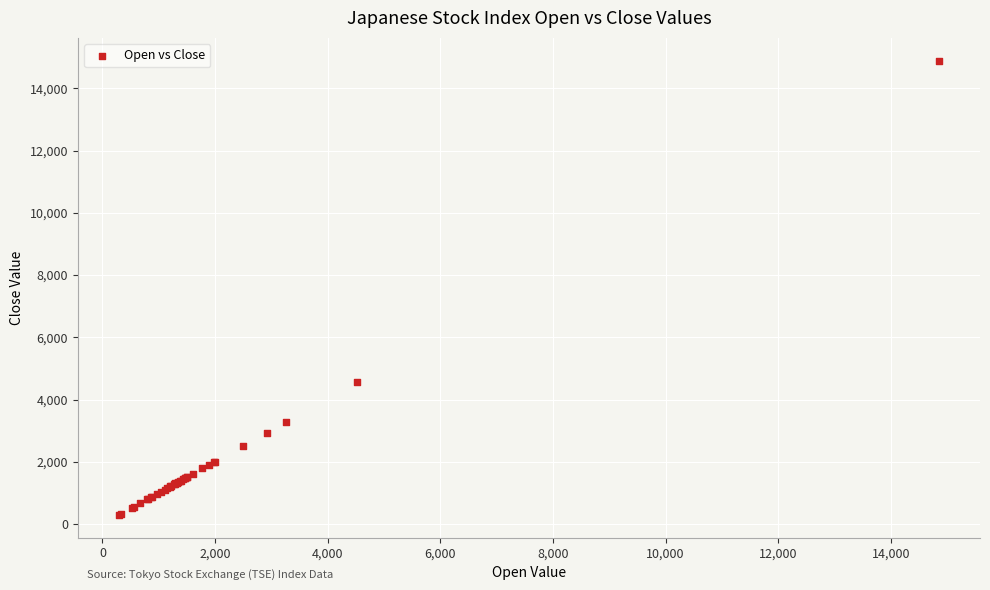

What Y value in the scatter plot is closest to 7590?

4551.4